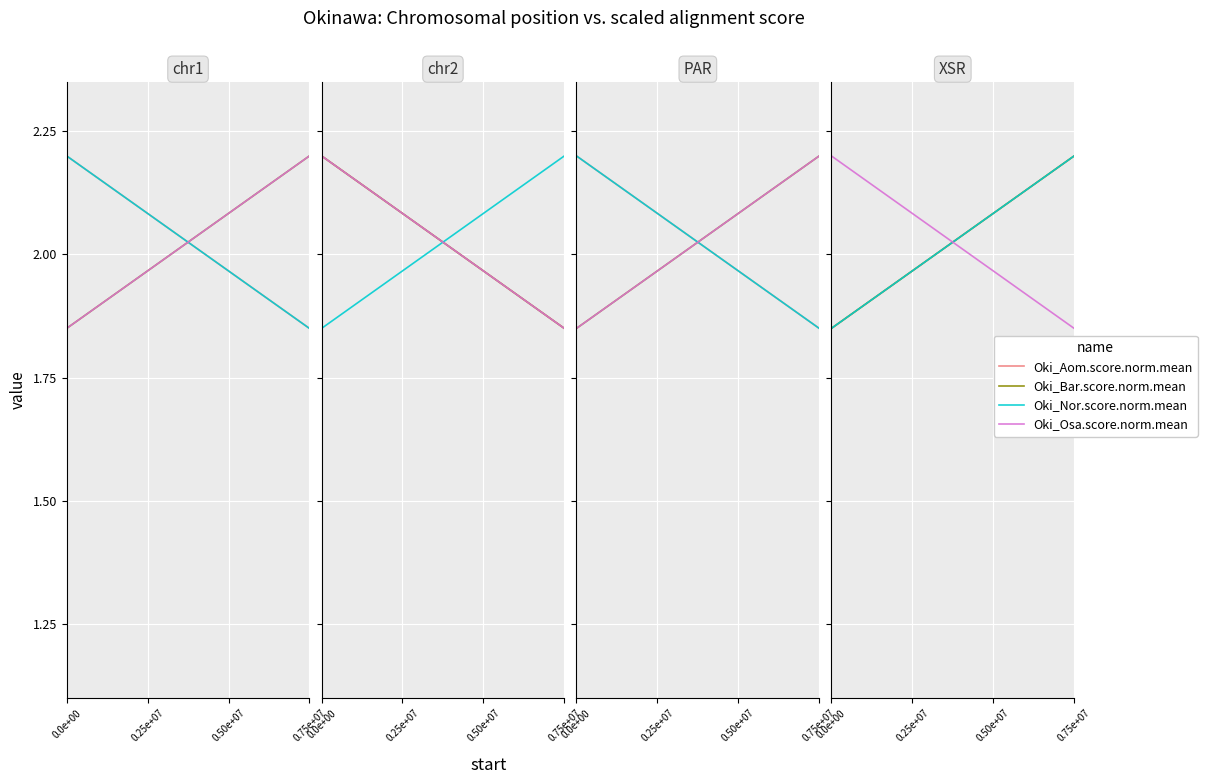

What are all the series names shown in the legend?

Oki_Aom.score.norm.mean, Oki_Bar.score.norm.mean, Oki_Nor.score.norm.mean, Oki_Osa.score.norm.mean